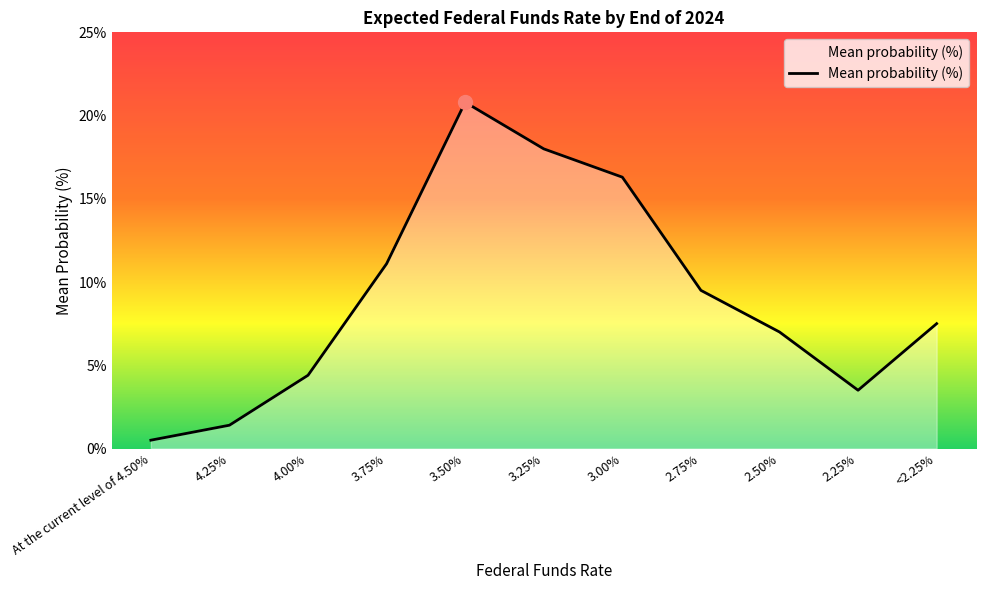

What is the difference between the maximum and second lowest values?

19.4